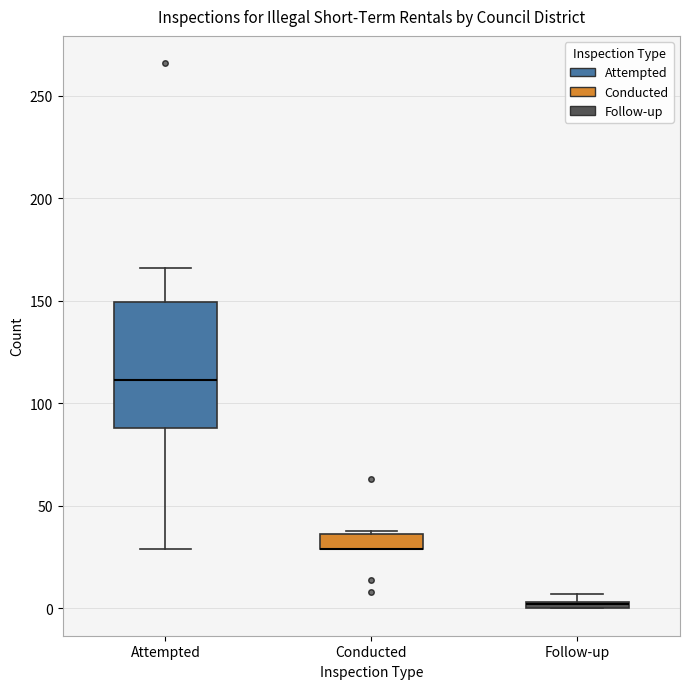

Which box is the tallest, from its lower edge to its upper edge?

Attempted